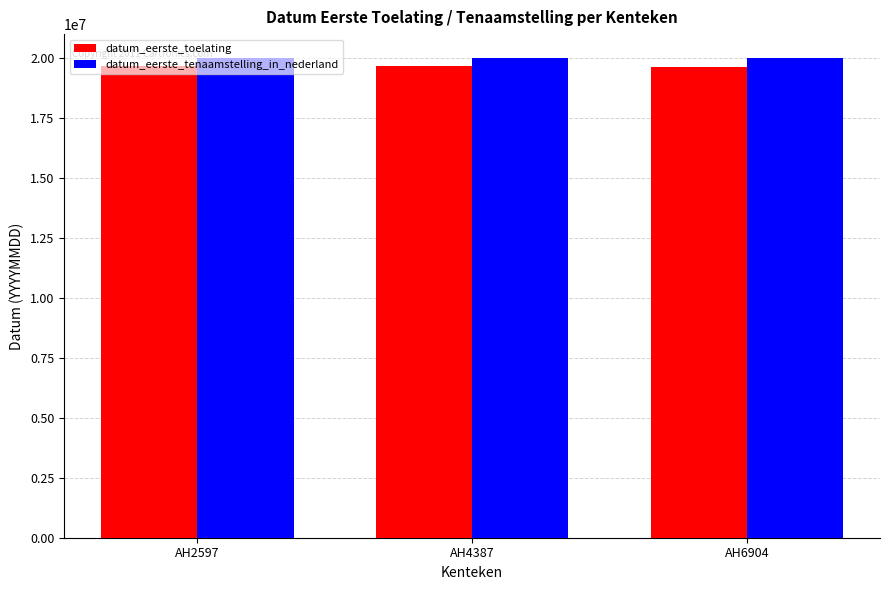

What is the total value across all series at AH6904?

39650631